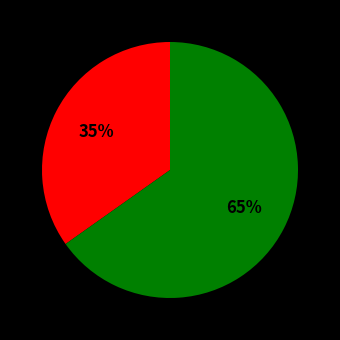

Does any single category account for the majority?

Yes